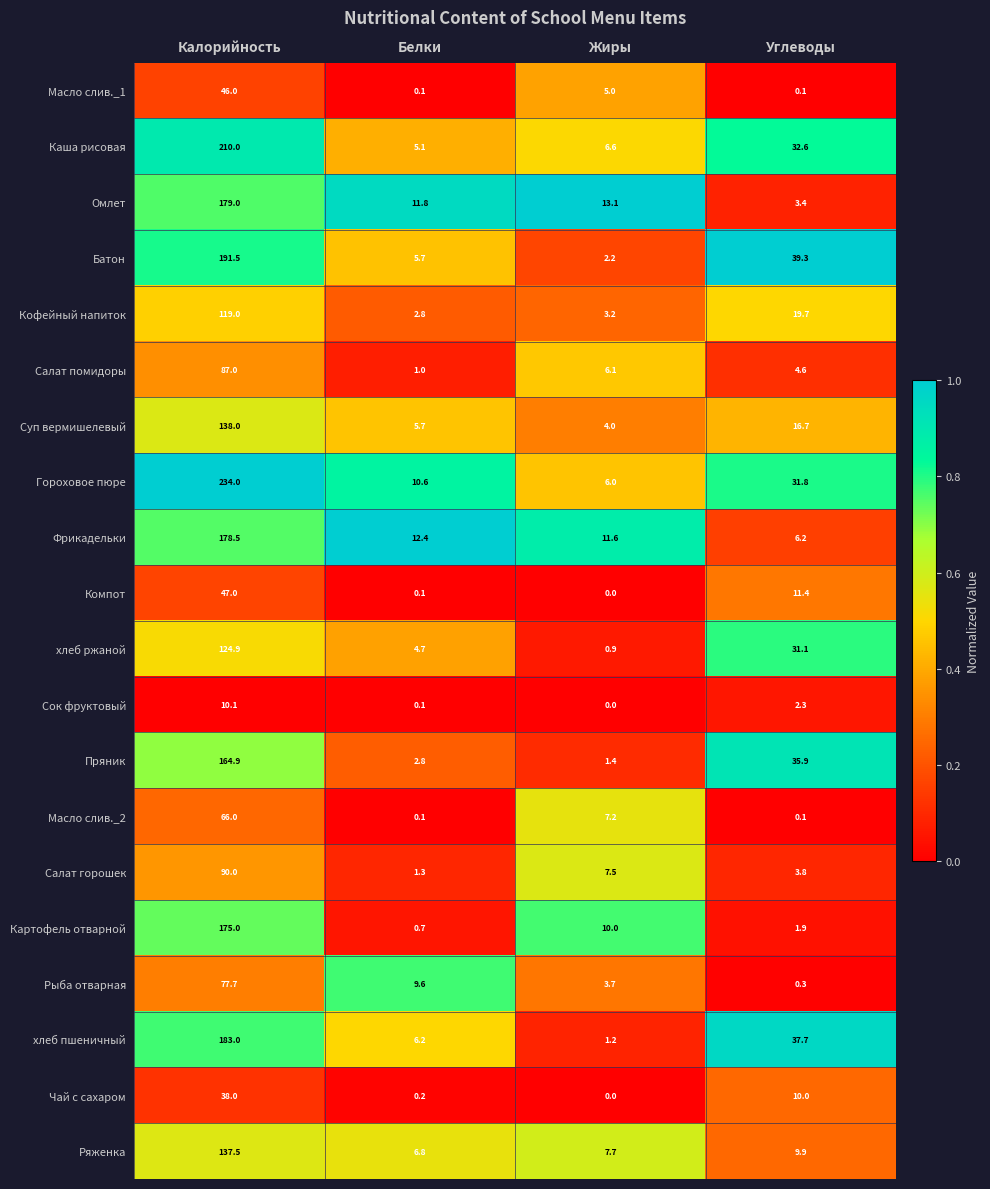

Which series has the largest total across all categories?

Гороховое пюре